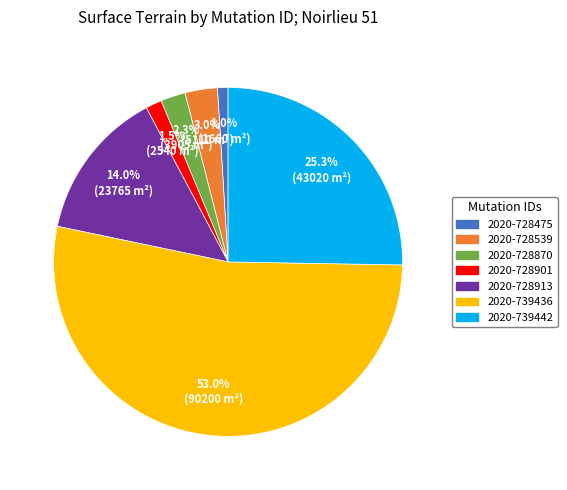

How many segments does this pie chart have?

7